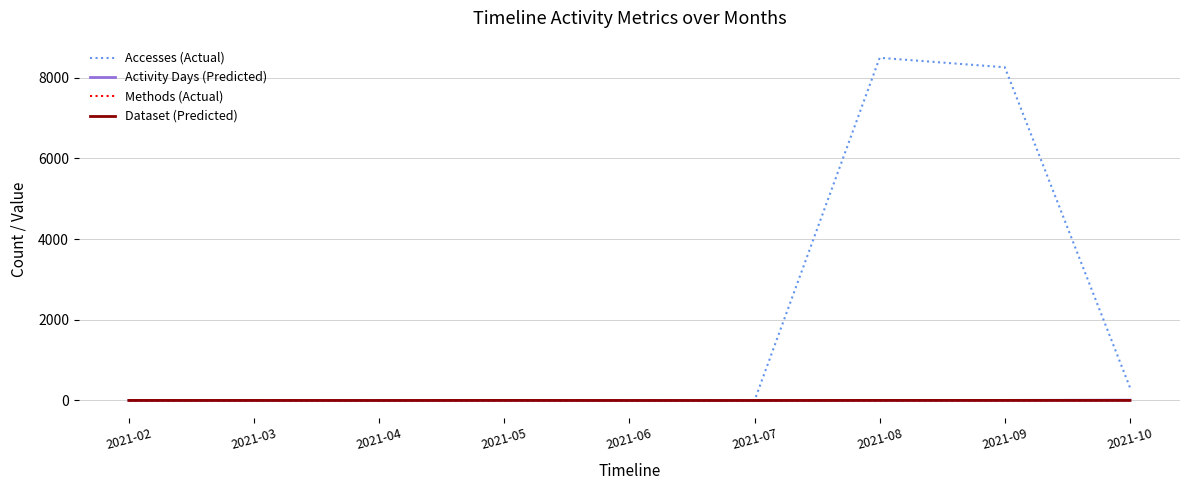

Which series changed the most between 2021-03 and 2021-09?

Accesses (Actual)